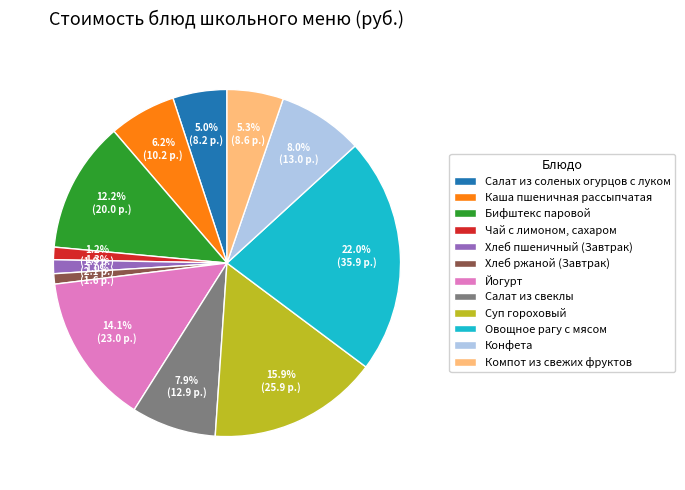

True or false: Салат из соленых огурцов с луком accounts for 20% of the total.

False